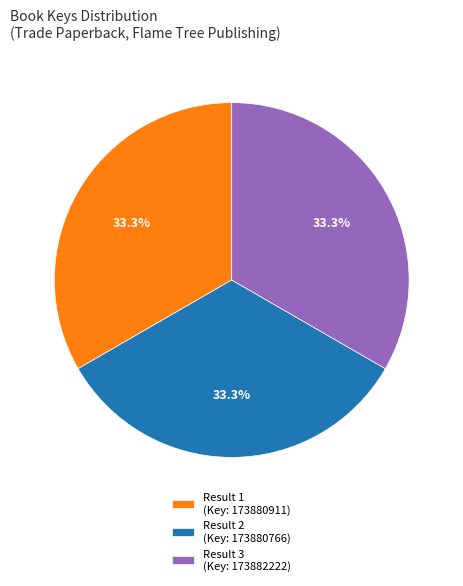

Approximately how many times larger is the value at Result 3 (Key: 173882222) compared to Result 2 (Key: 173880766)?

1.0